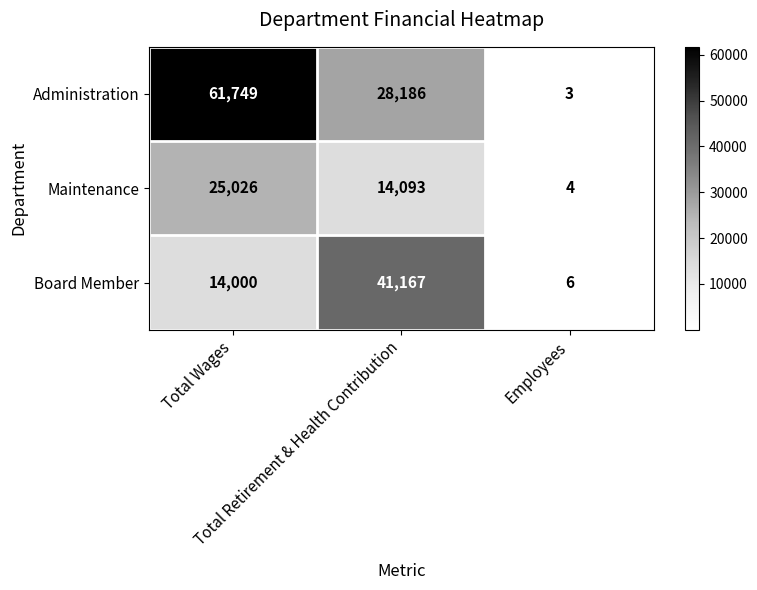

Count the Board Member values in the range 6 to 41167.

3